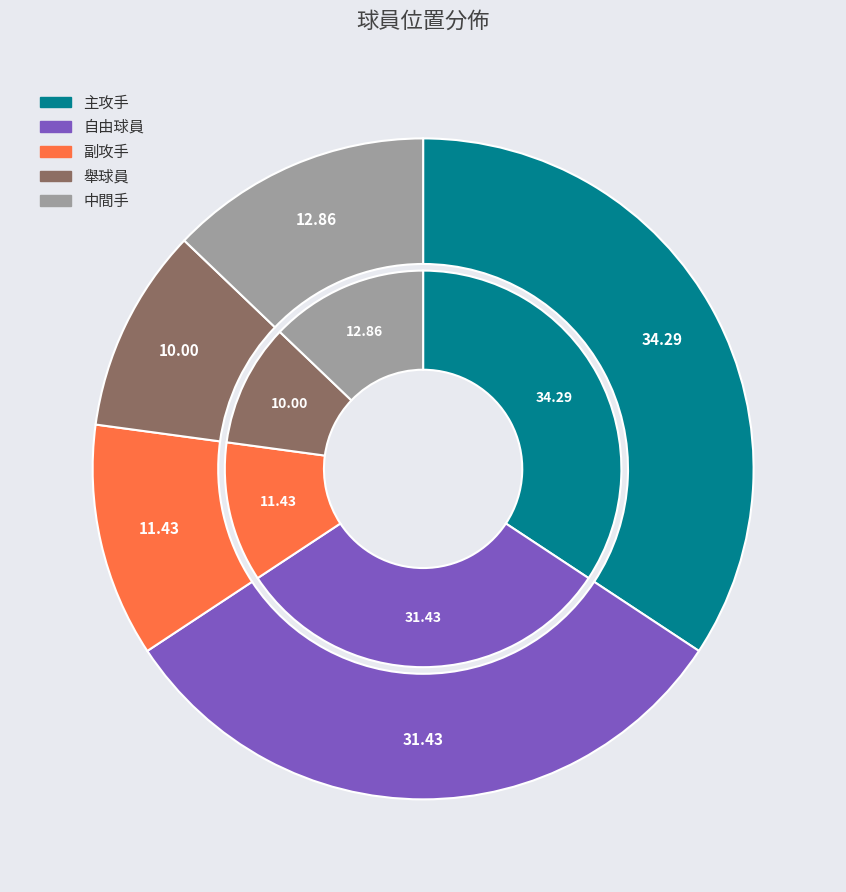

What is the smallest slice in the pie chart?

舉球員